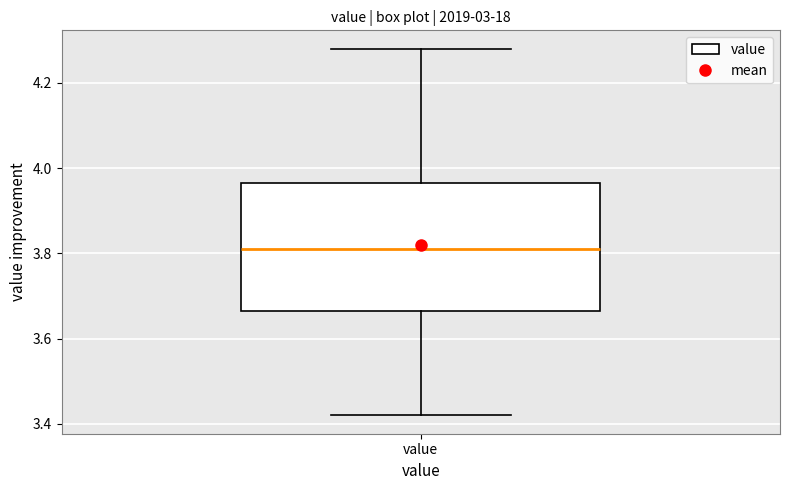

Read this box plot against the y-axis: the position of the median line, the range covered by the box, and the ends of both whiskers. The values are not printed on the chart, so give them approximately, as read against the axis.

median 3.82, box 3.66 to 3.96, whiskers 3.42 to 4.28